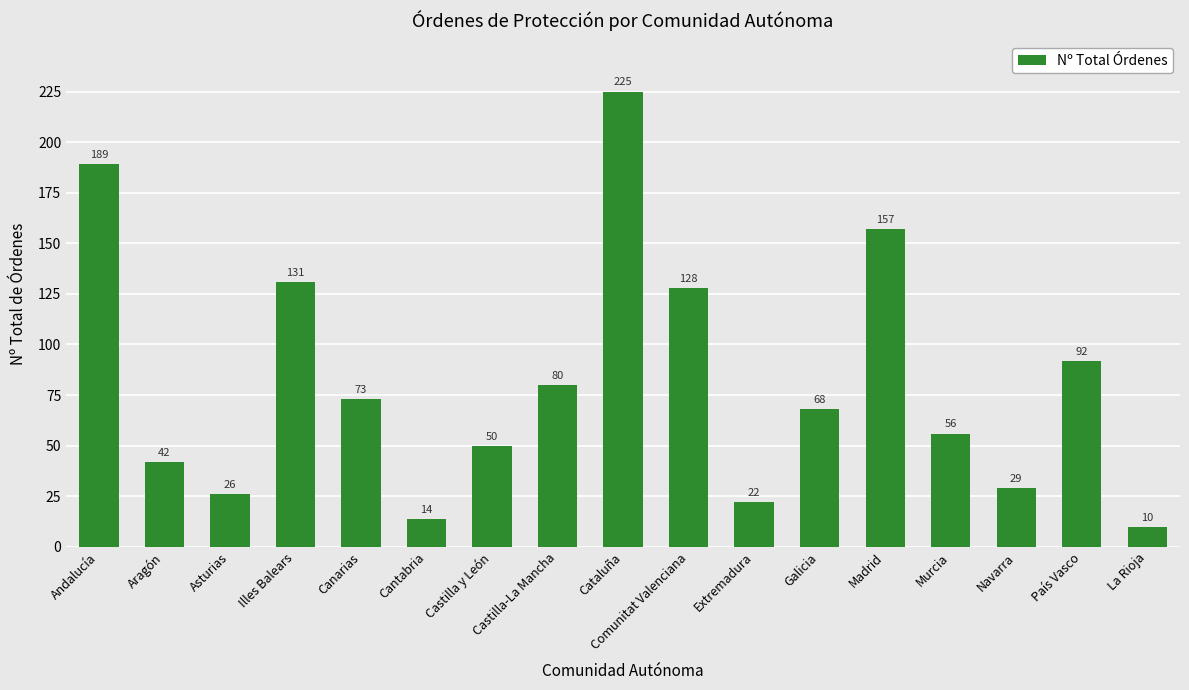

Is it true that the value at Castilla y León is 50?

True